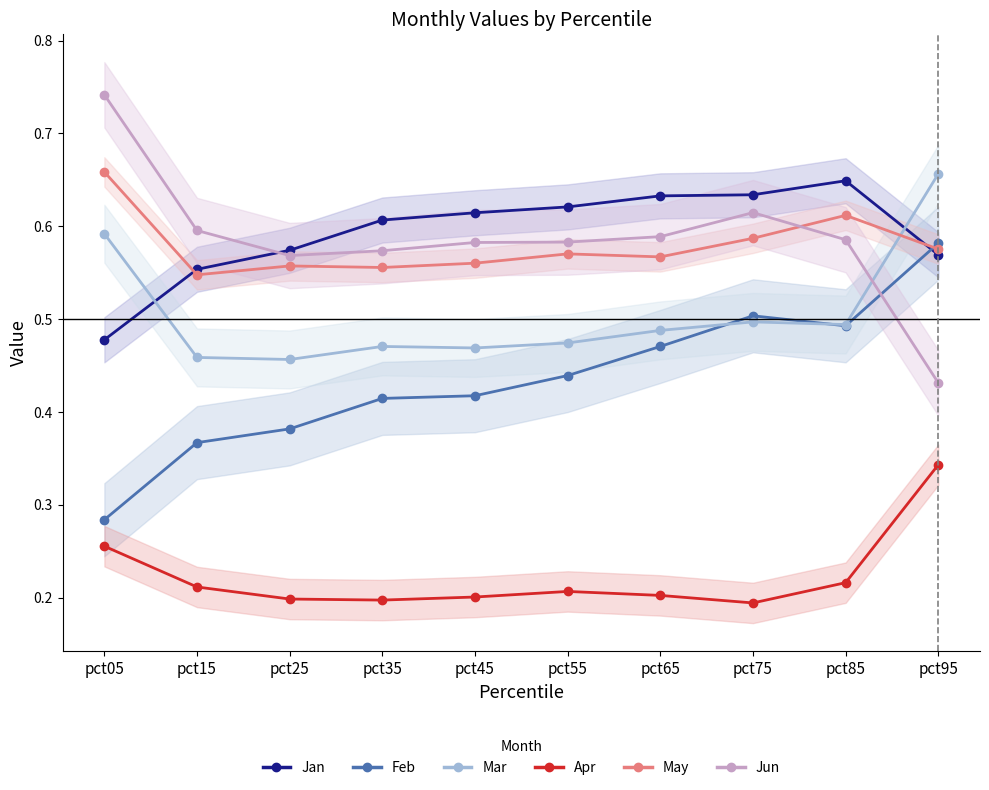

True or false: Jan has a value of 0.6 at pct15.

True